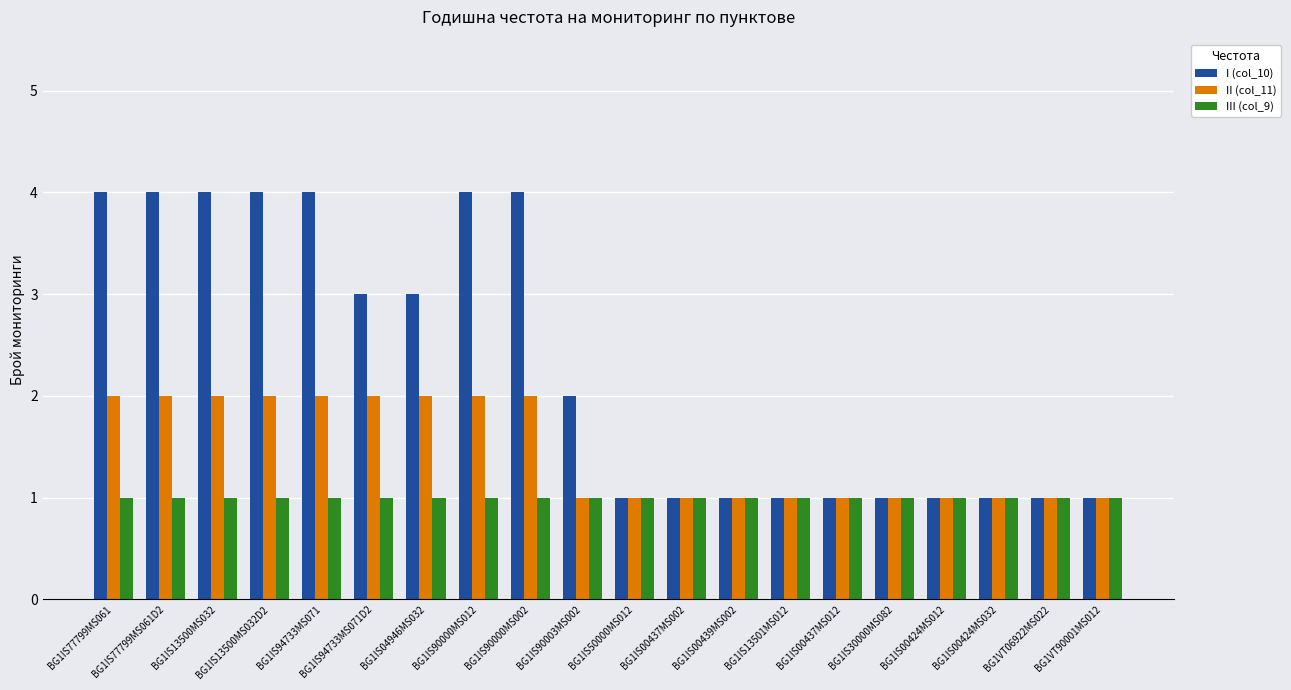

What is the label of the 16th bar from the right?

BG1IS94733MS071